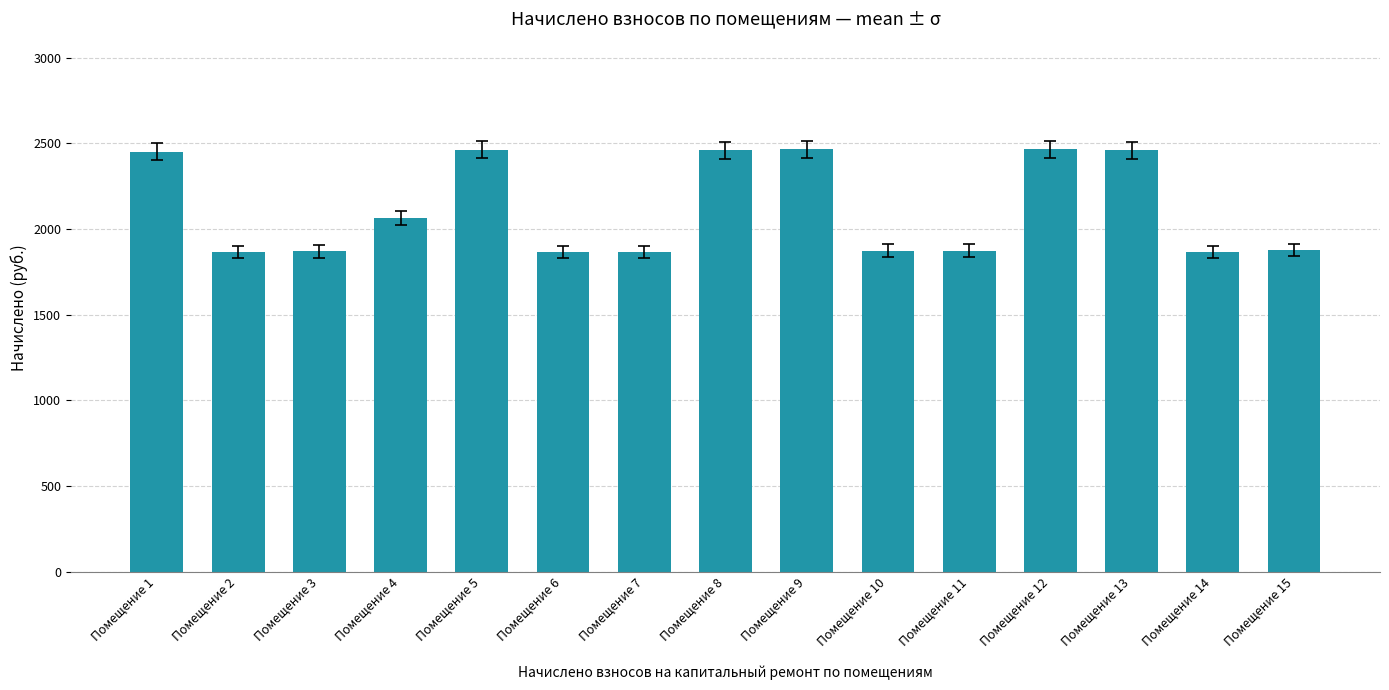

How many data points are above 1877?

8